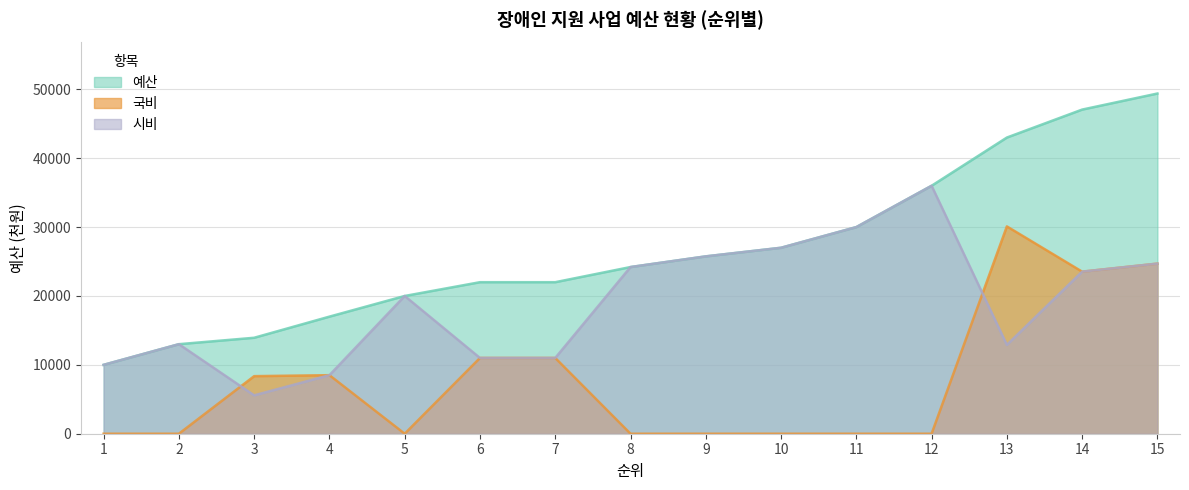

What is the approximate value of 시비 at 11?

30000